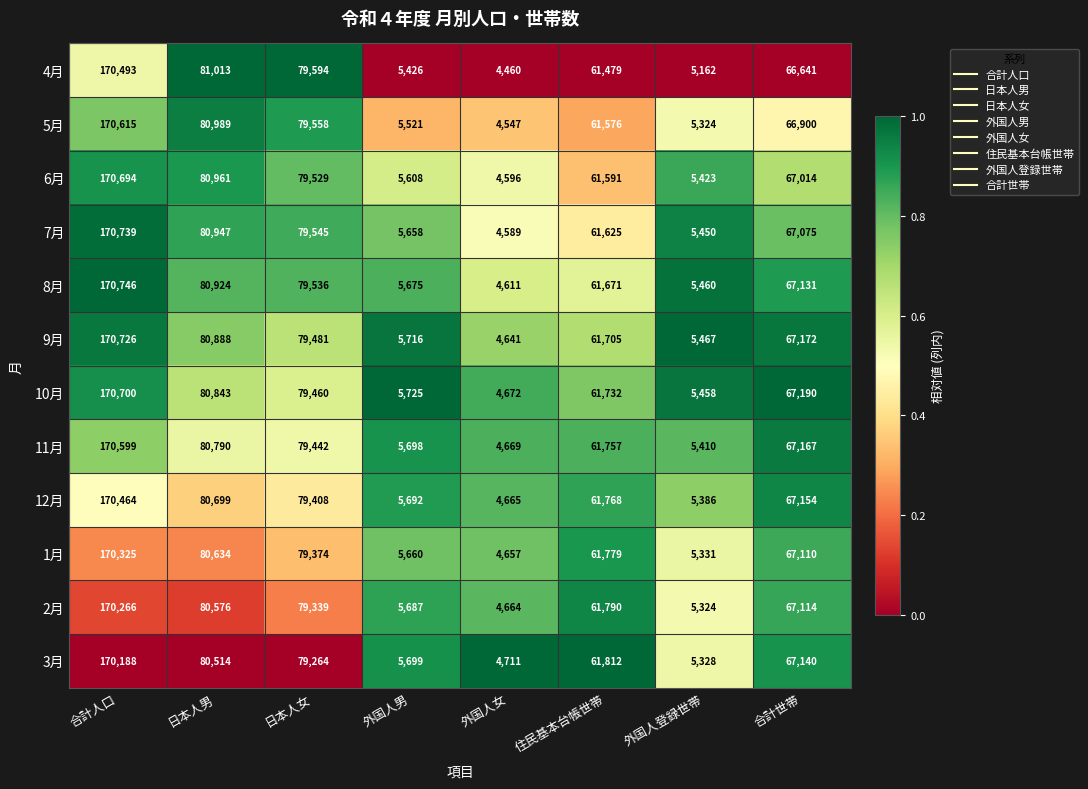

What is the total value across all series at 日本人男?

969778